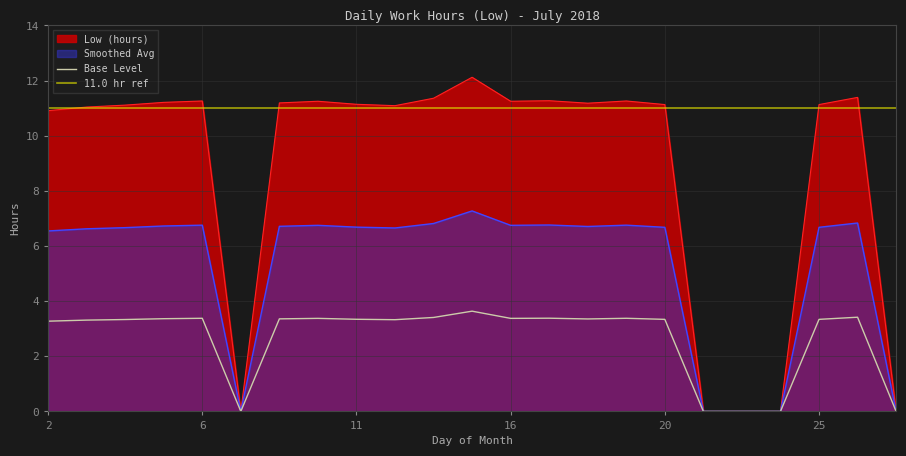

Does the chart have visible grid lines?

Yes